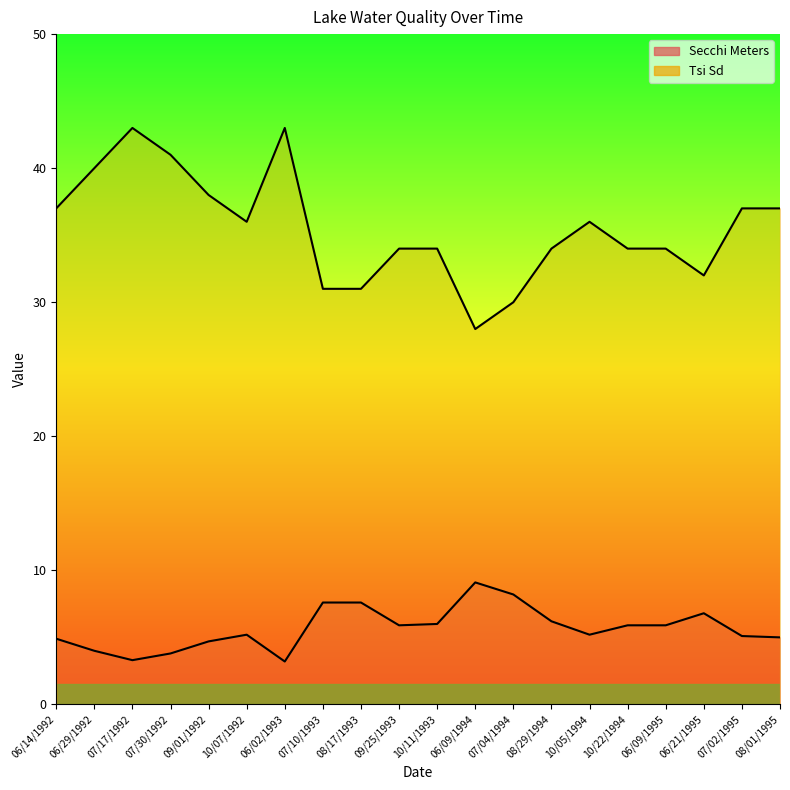

Which series has the widest spread of values?

Tsi Sd